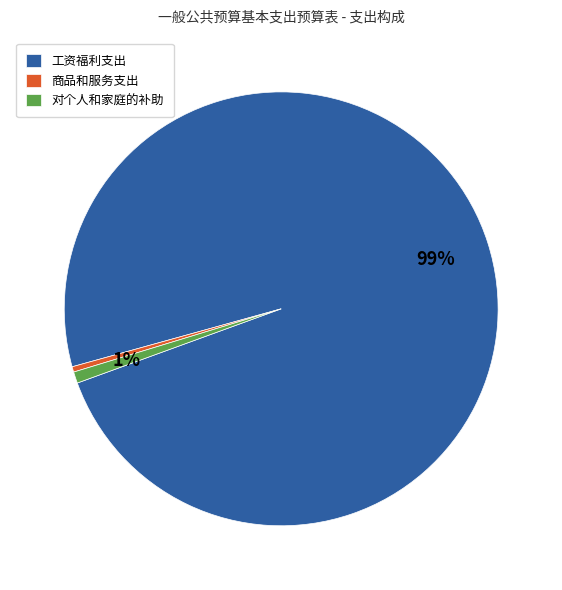

Which has a higher value, 工资福利支出 or 商品和服务支出?

工资福利支出